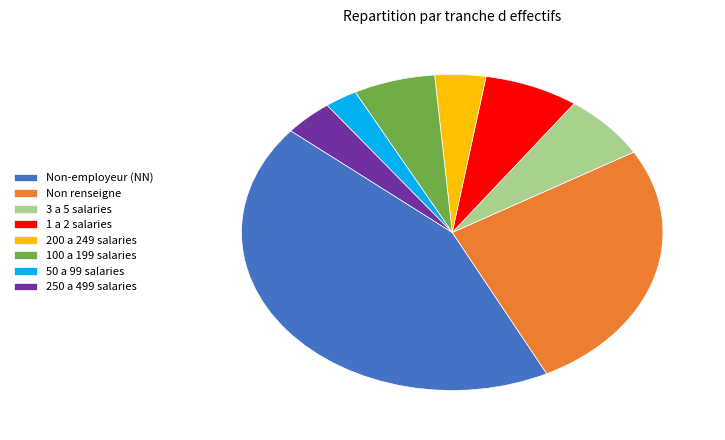

Is it true that Non renseigne is 26% of the pie?

True